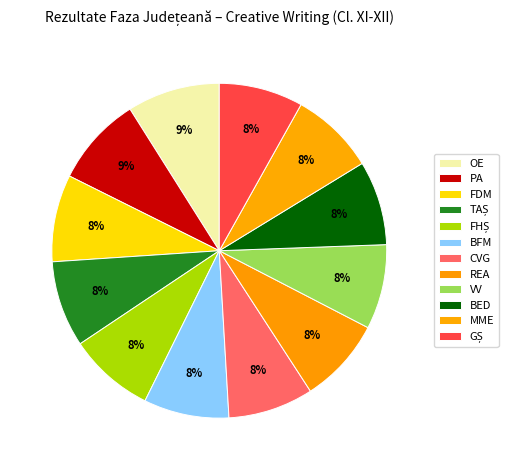

To the nearest percent, what percentage of the pie is TAȘ?

8%